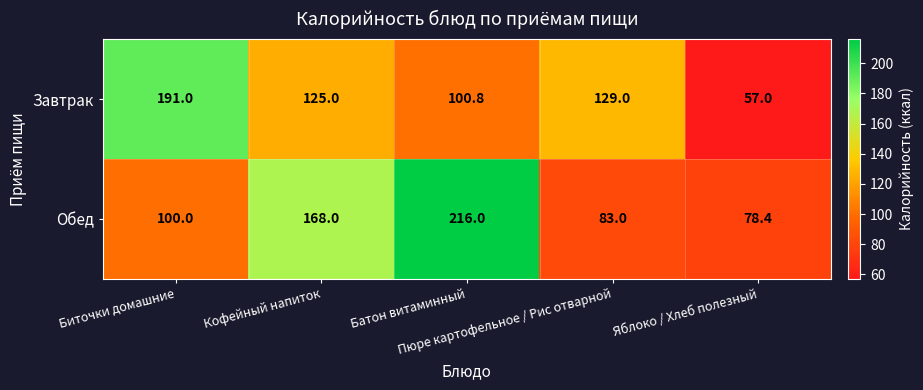

At how many categories does at least one series exceed 118?

4